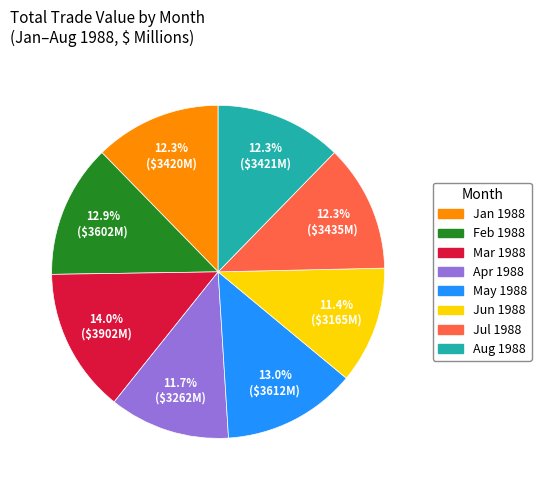

Approximately how many times larger is the value at Feb 1988 compared to Mar 1988?

0.9